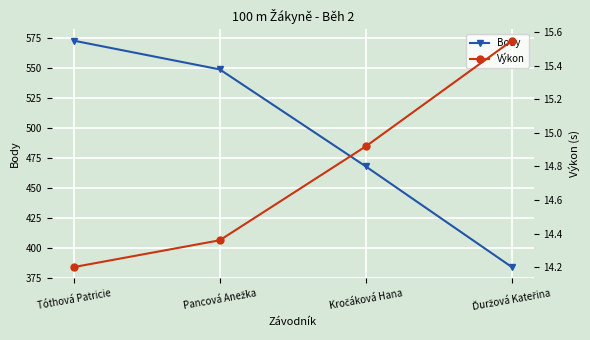

What is the average value of the Body series?

494